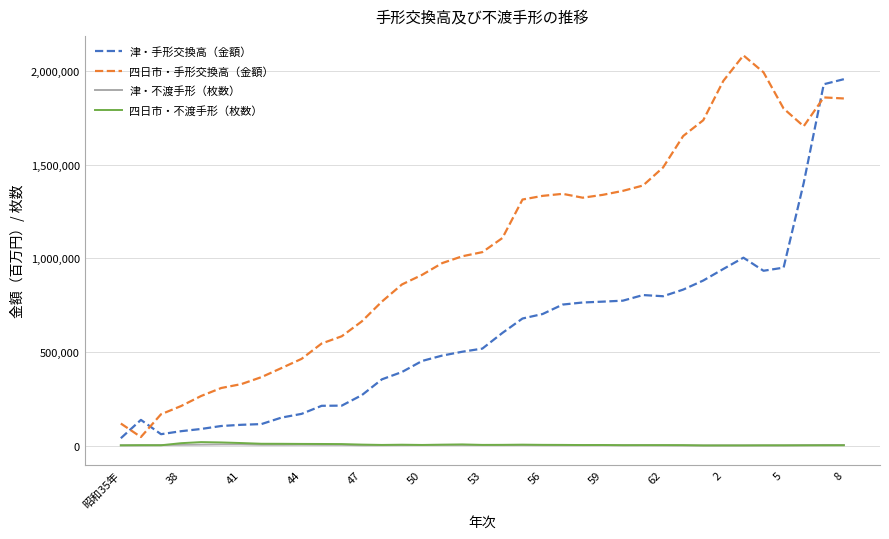

What is the greatest value displayed?

2085591.0